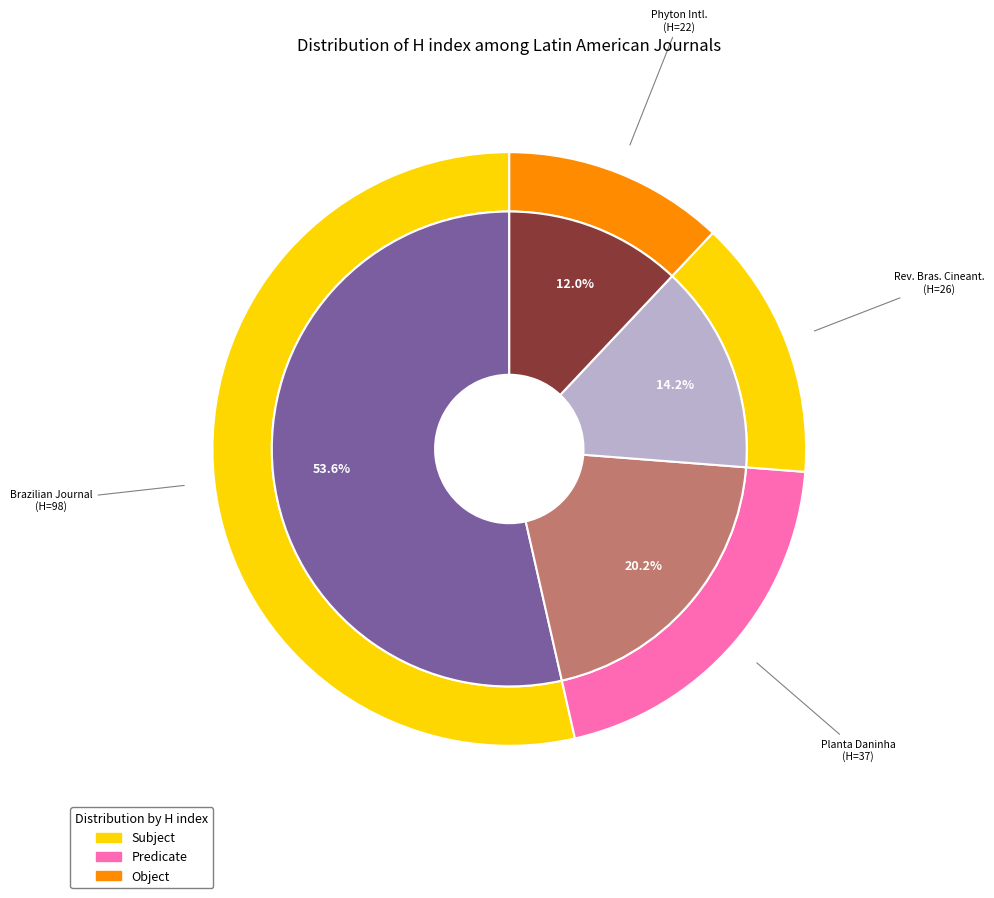

To the nearest percent, what percentage of the pie is Planta Daninha?

20%